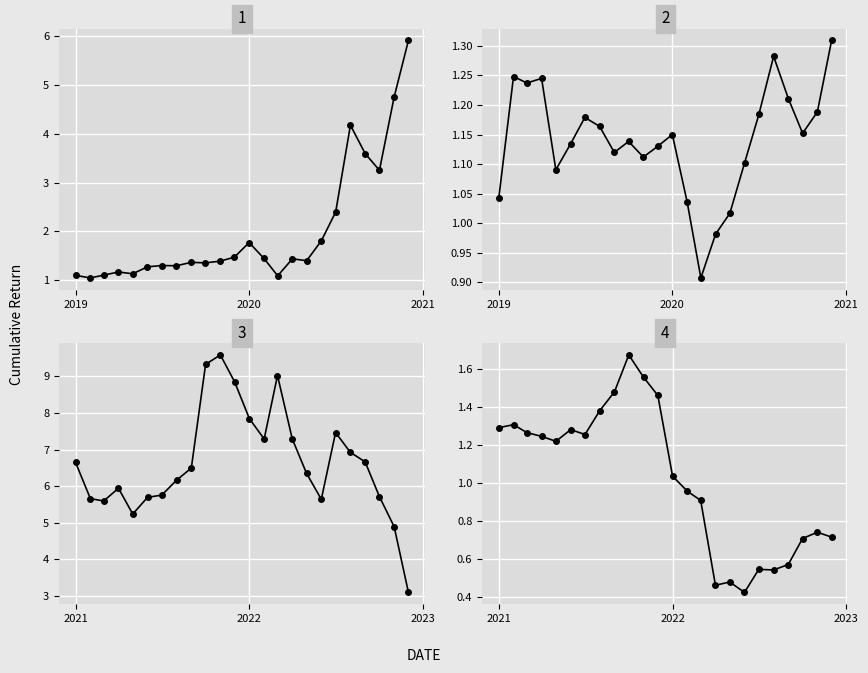

True or false: NFLX 2019-2020 has more than 2 interior local peaks.

True